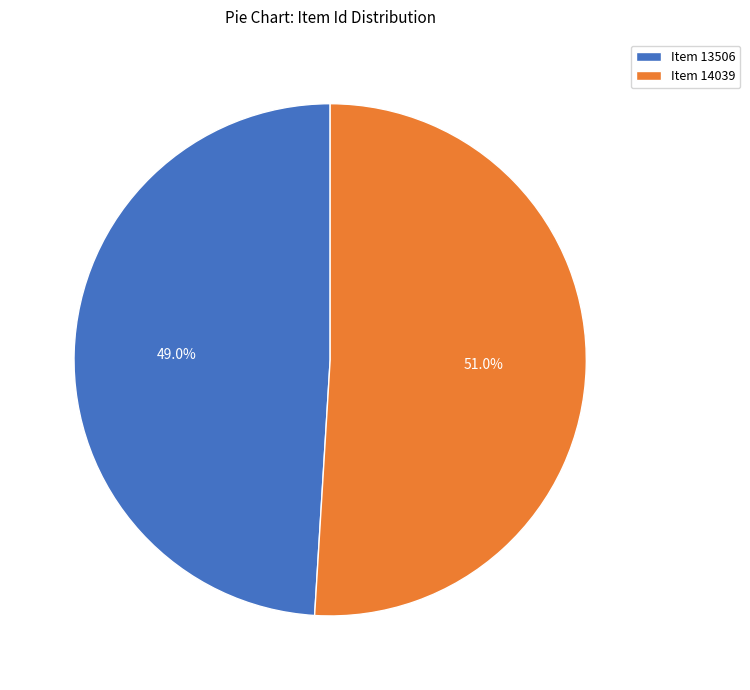

What percentage is the Item 13506 slice, to the nearest percent?

49%